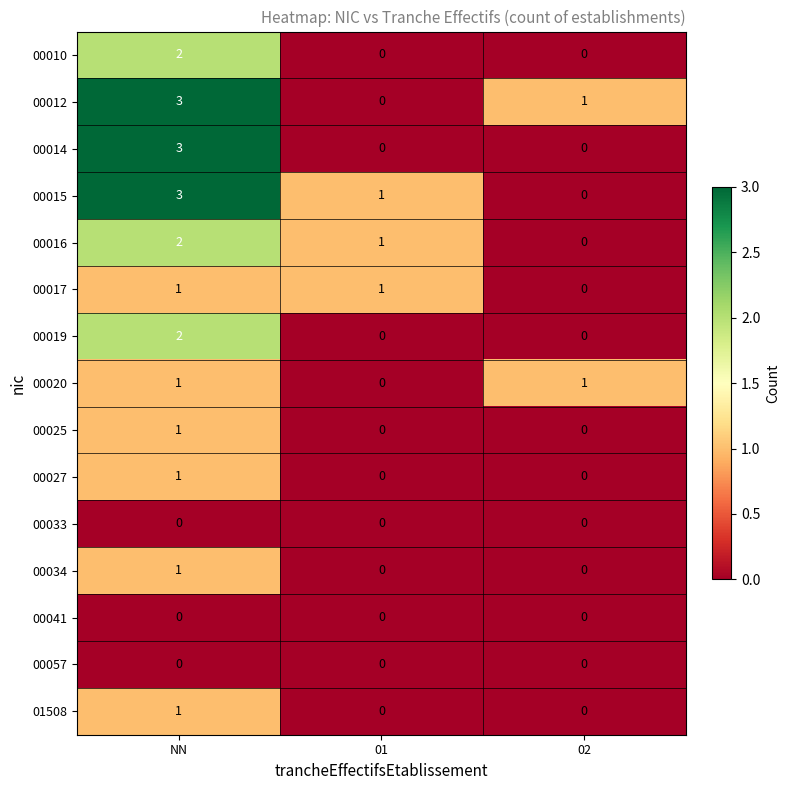

Which label corresponds to the largest value in the chart?

NN